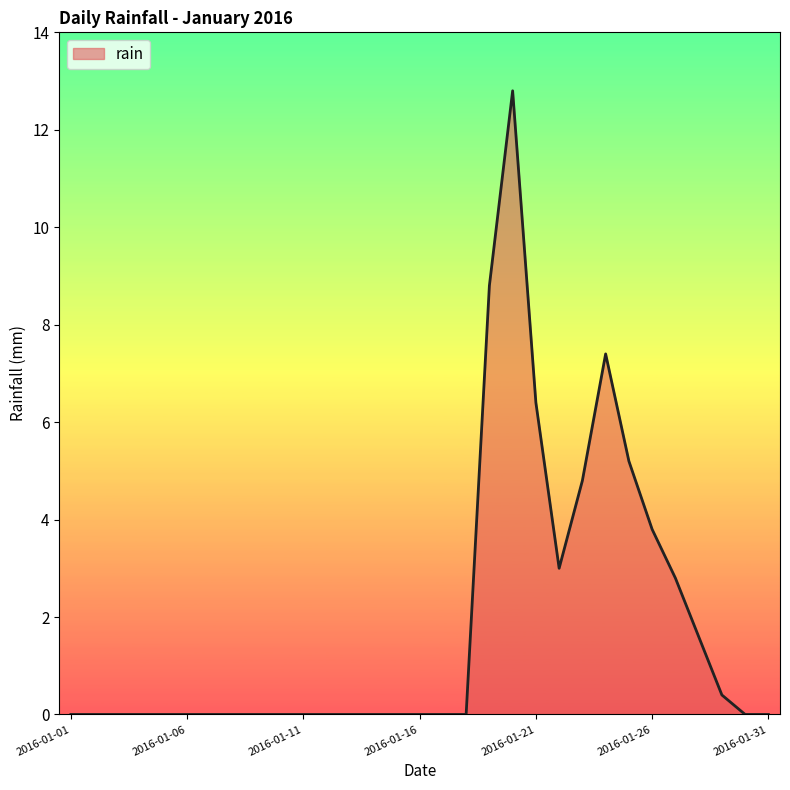

Where is the data nearest to the value 6?

2016-01-21